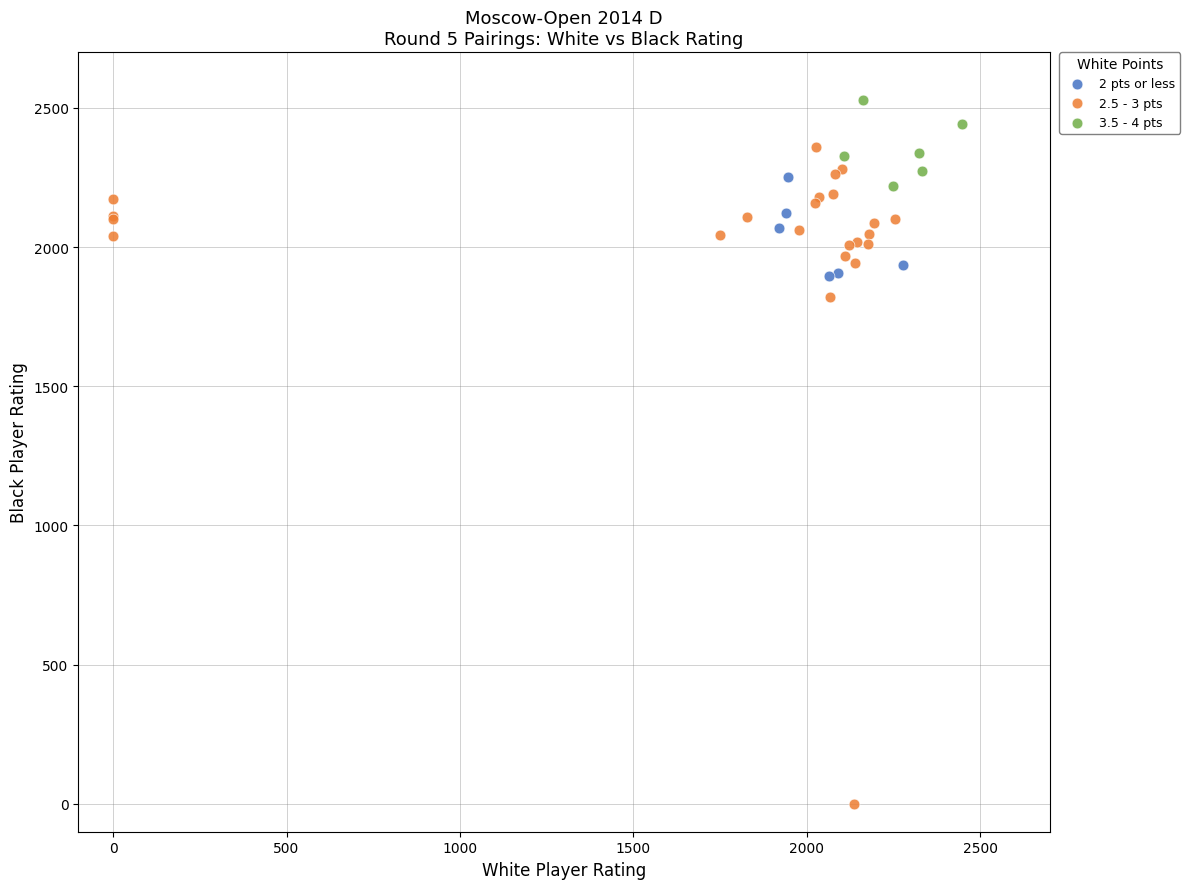

Which series contains the lowest Y value?

2.5 - 3 pts